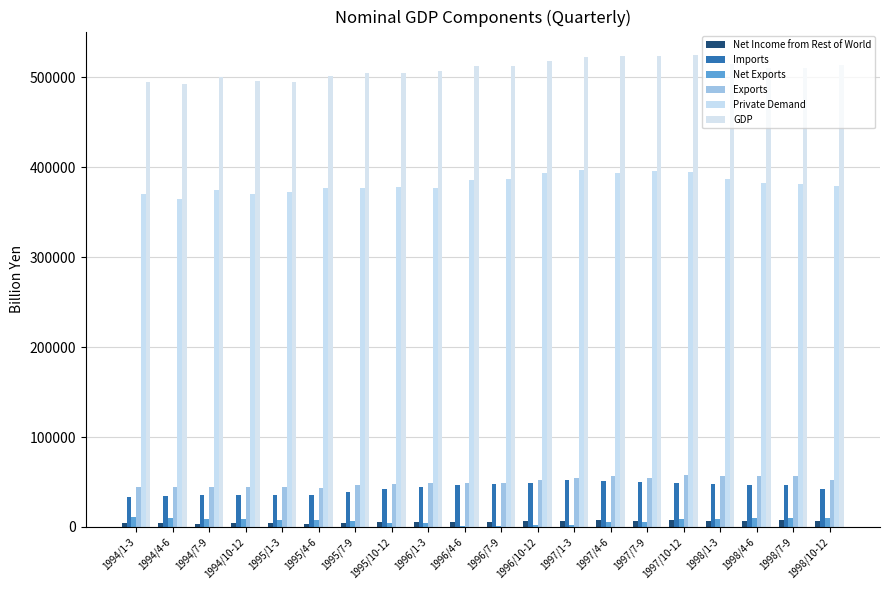

Which series has the largest total across all categories?

GDP